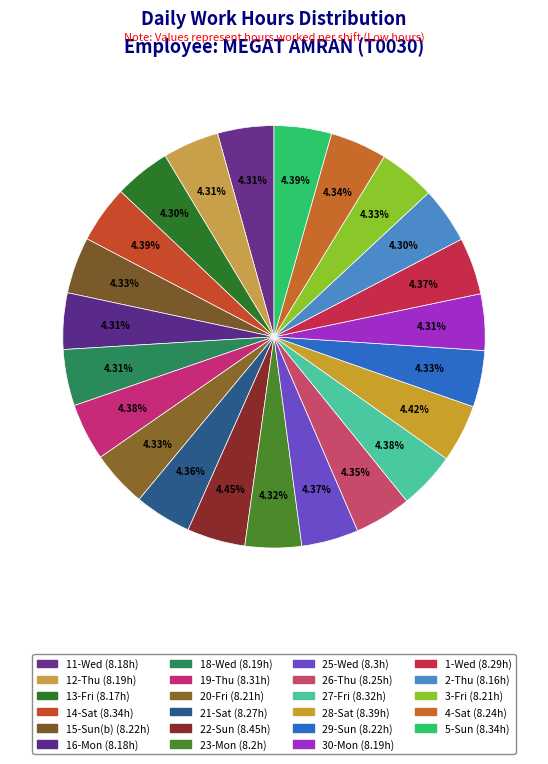

How many segments does this pie chart have?

23